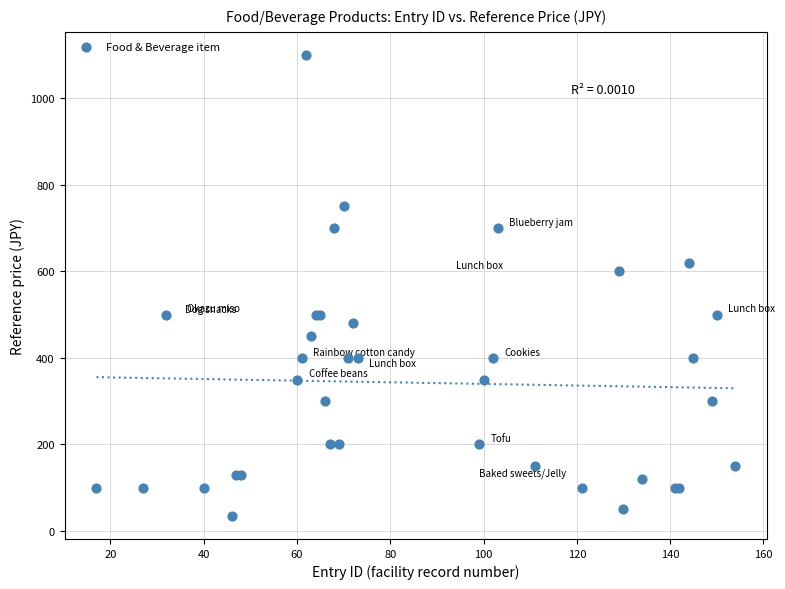

What Y value in the scatter plot is closest to 567?

600